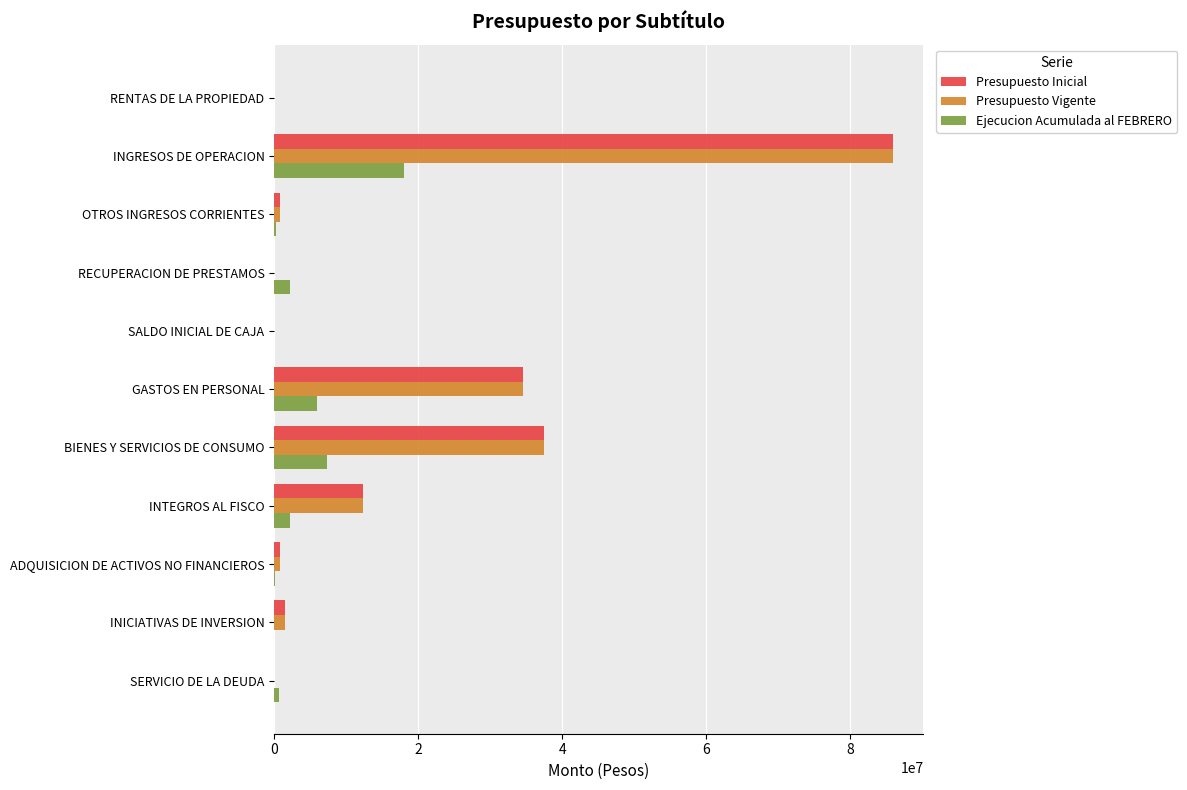

Count the number of categories in the chart.

11